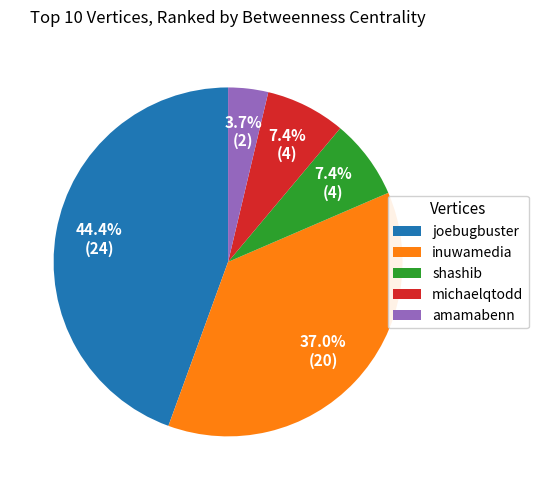

Is there a majority slice in this chart?

No